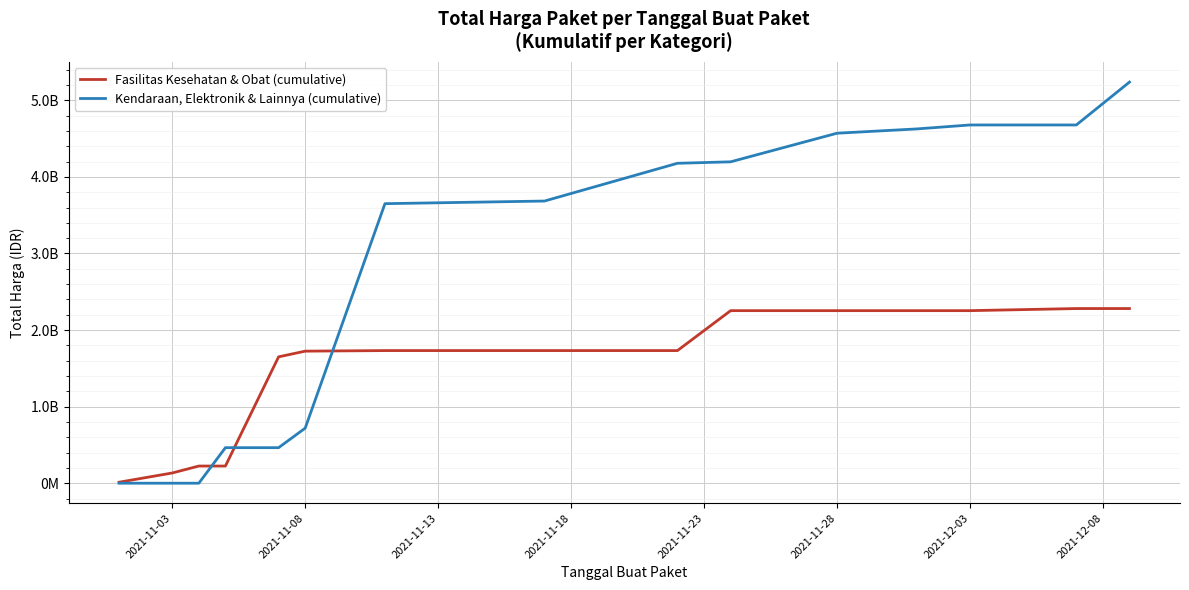

What are all the series names shown in the legend?

Fasilitas Kesehatan & Obat (cumulative), Kendaraan, Elektronik & Lainnya (cumulative)